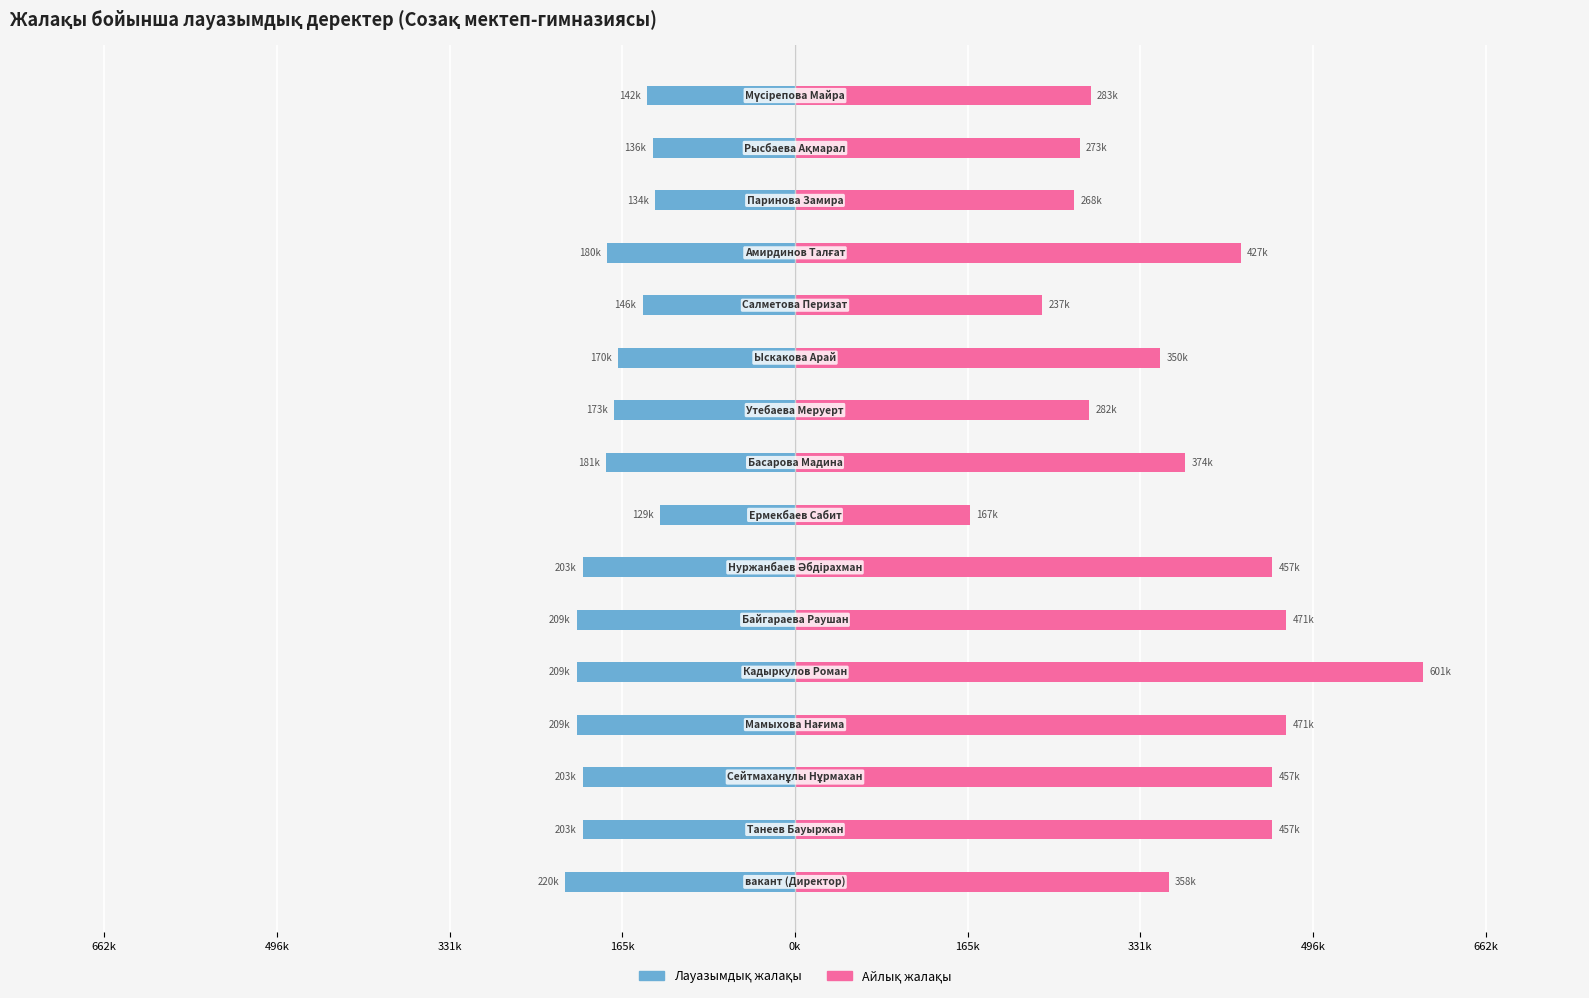

How many groups of bars are there?

16